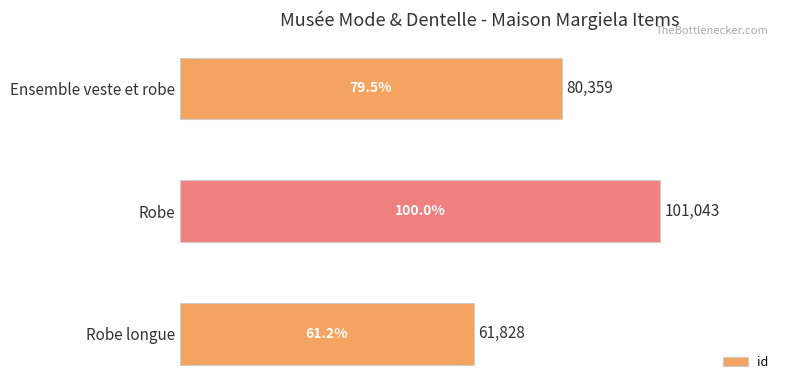

How many bars are there in total?

3